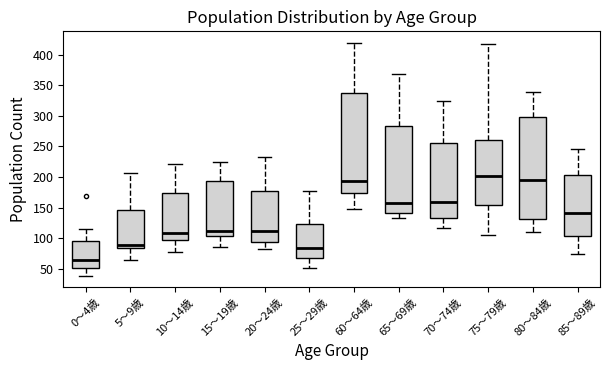

Reading left to right, read every box against the y-axis: the position of its median line, the range the box covers, and the ends of its whiskers. The values are not printed on the chart, so give them approximately, as read against the axis.

0～4歳: median 65, box 50 to 95, whiskers 40 to 115
5～9歳: median 90, box 85 to 145, whiskers 65 to 205
10～14歳: median 110, box 95 to 175, whiskers 80 to 220
15～19歳: median 110, box 105 to 195, whiskers 85 to 225
20～24歳: median 110, box 95 to 175, whiskers 85 to 230
25～29歳: median 85, box 70 to 125, whiskers 50 to 175
60～64歳: median 195, box 175 to 340, whiskers 150 to 420
65～69歳: median 160, box 140 to 285, whiskers 135 to 370
70～74歳: median 160, box 135 to 255, whiskers 115 to 325
75～79歳: median 200, box 155 to 260, whiskers 105 to 420
80～84歳: median 195, box 130 to 300, whiskers 110 to 340
85～89歳: median 140, box 105 to 205, whiskers 75 to 245